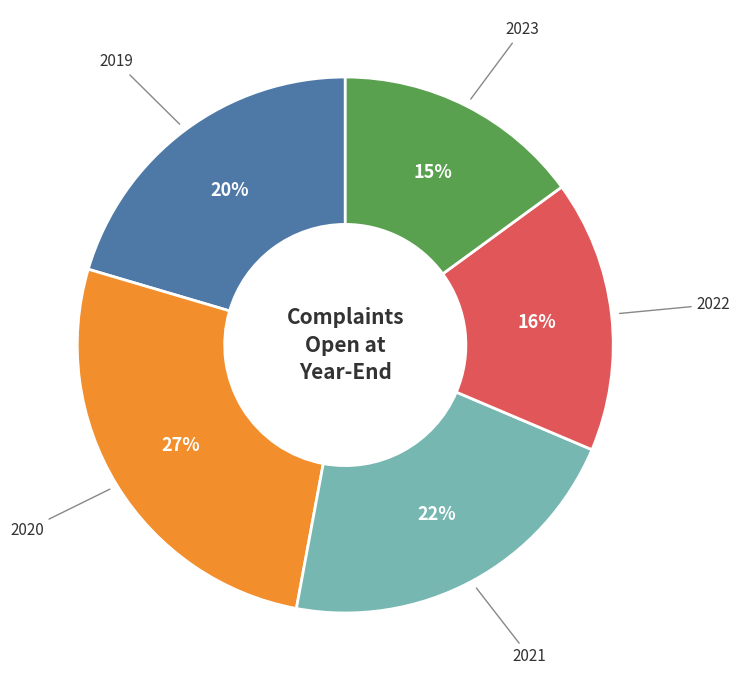

Do 2022 and 2023 together represent more than half of the pie?

No